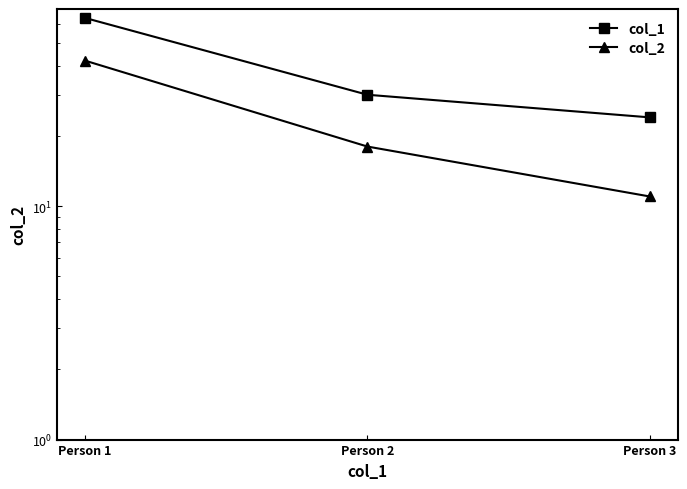

Which label corresponds to the smallest value in the chart?

Person 3